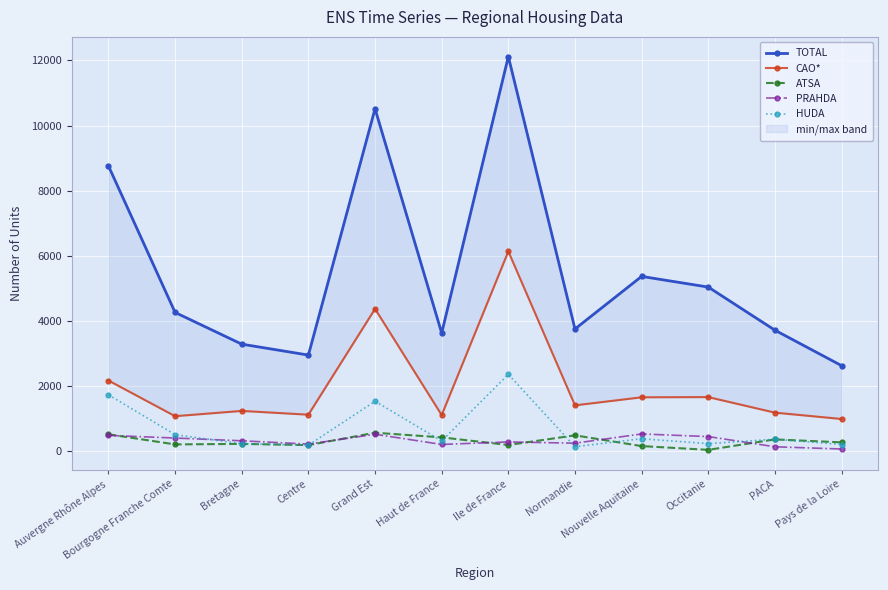

Where is the first local minimum for CAO*?

Bourgogne Franche Comte